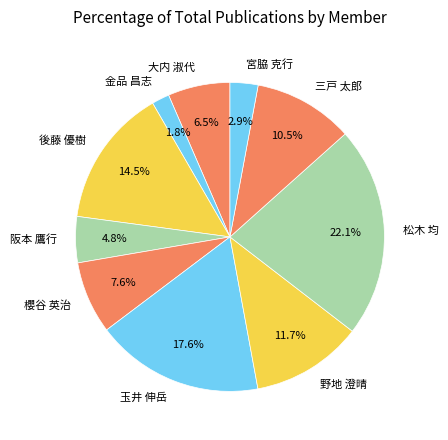

How many segments does this pie chart have?

10